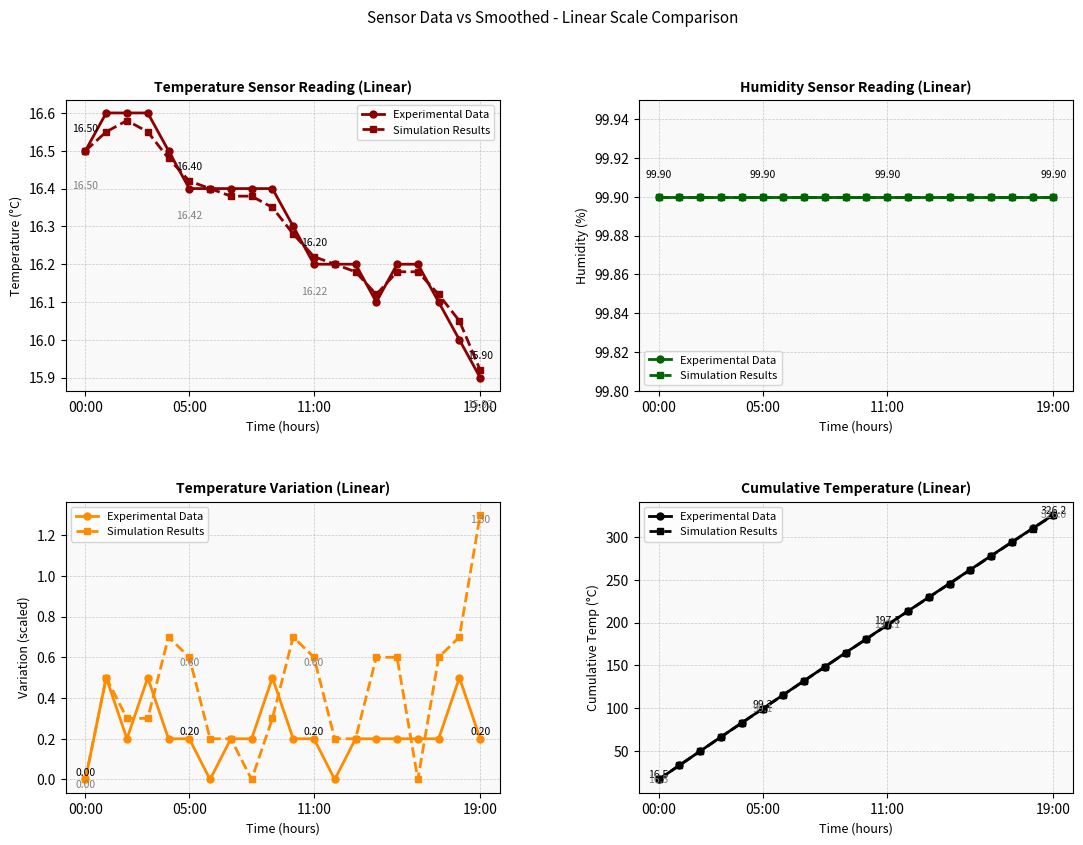

Which series has the largest total across all categories?

Experimental Data